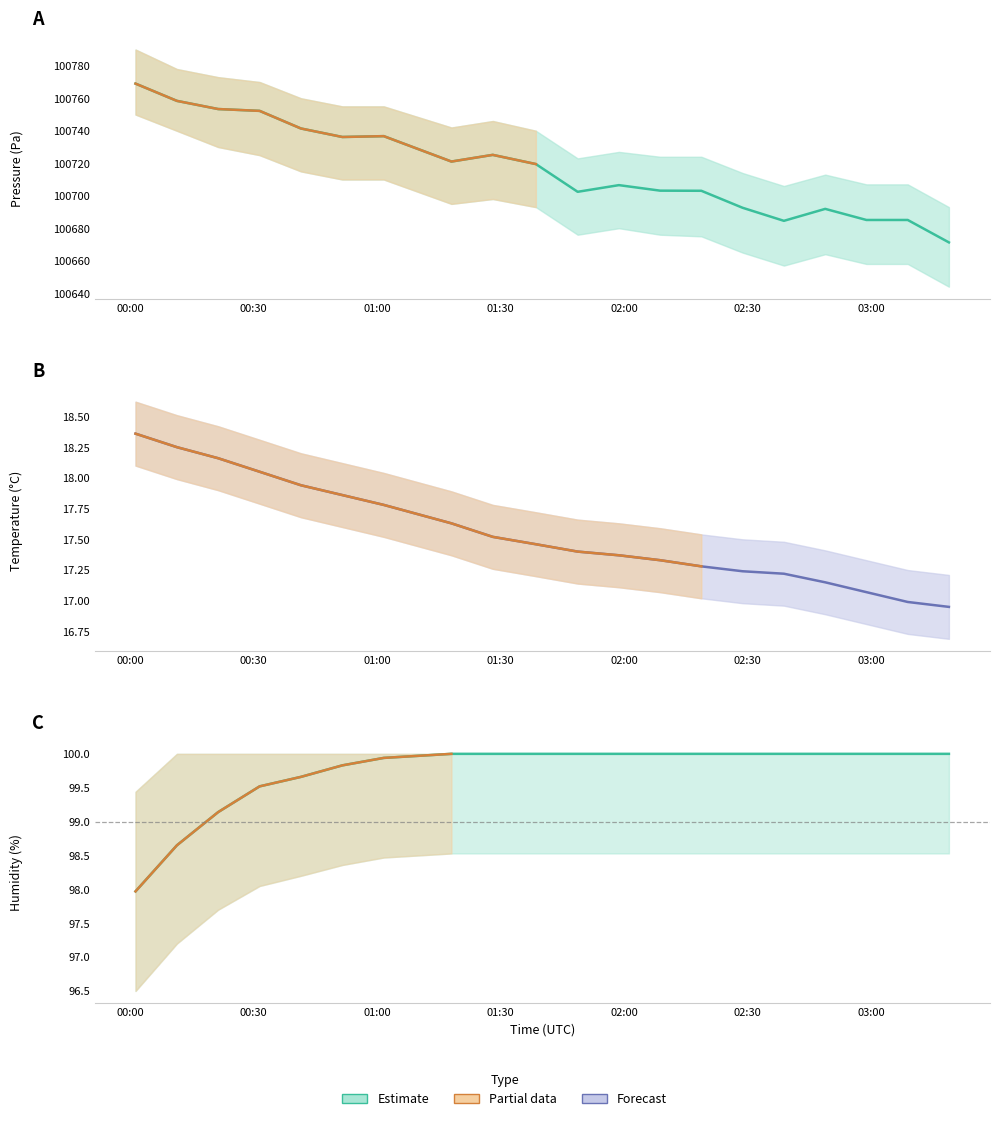

Which series has the largest range (max minus min)?

pressure